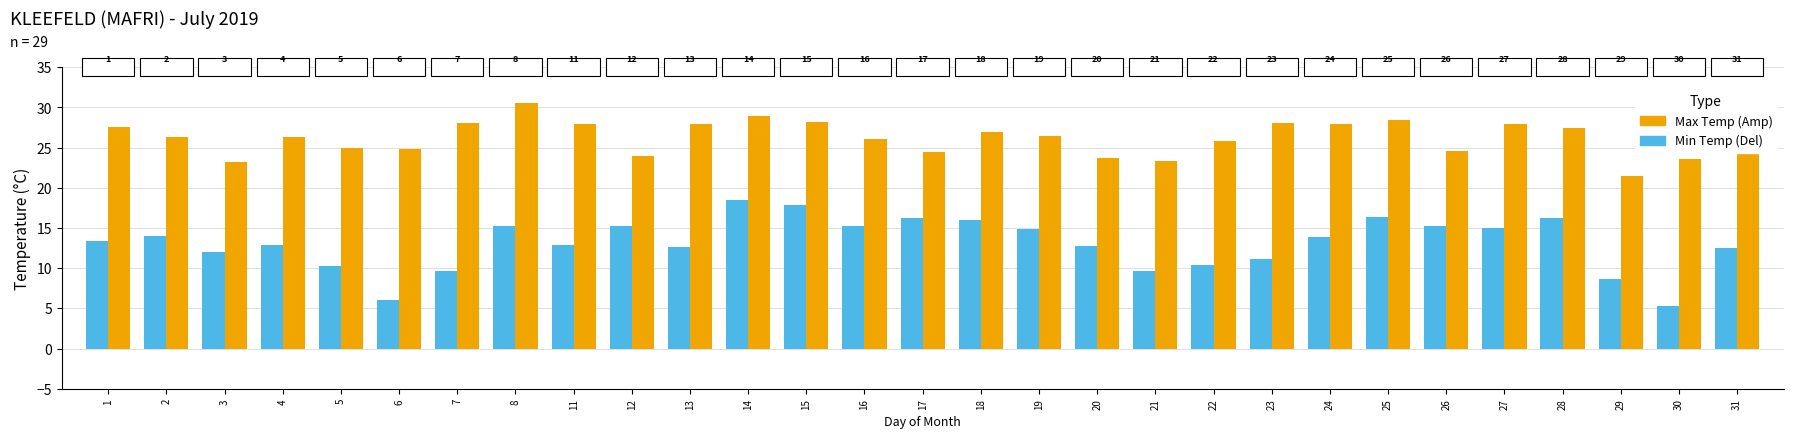

How many bars are there in each group?

2